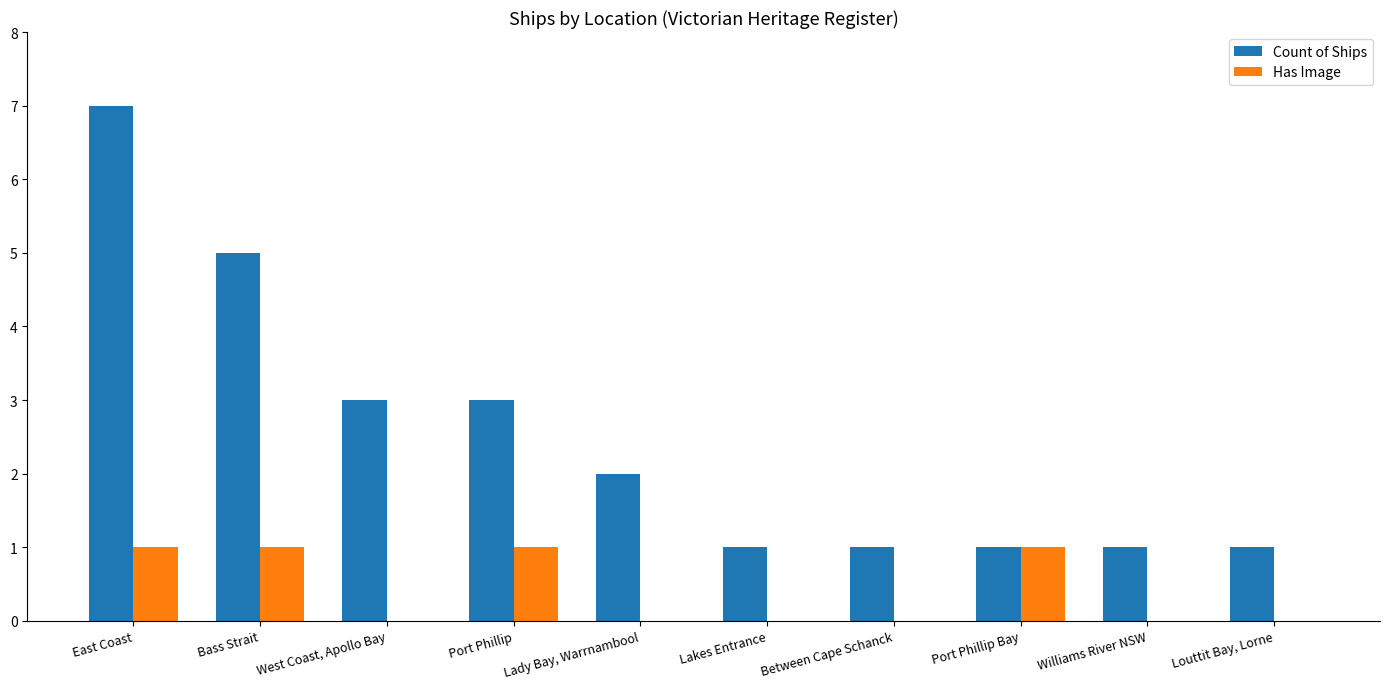

What is the greatest value displayed?

7